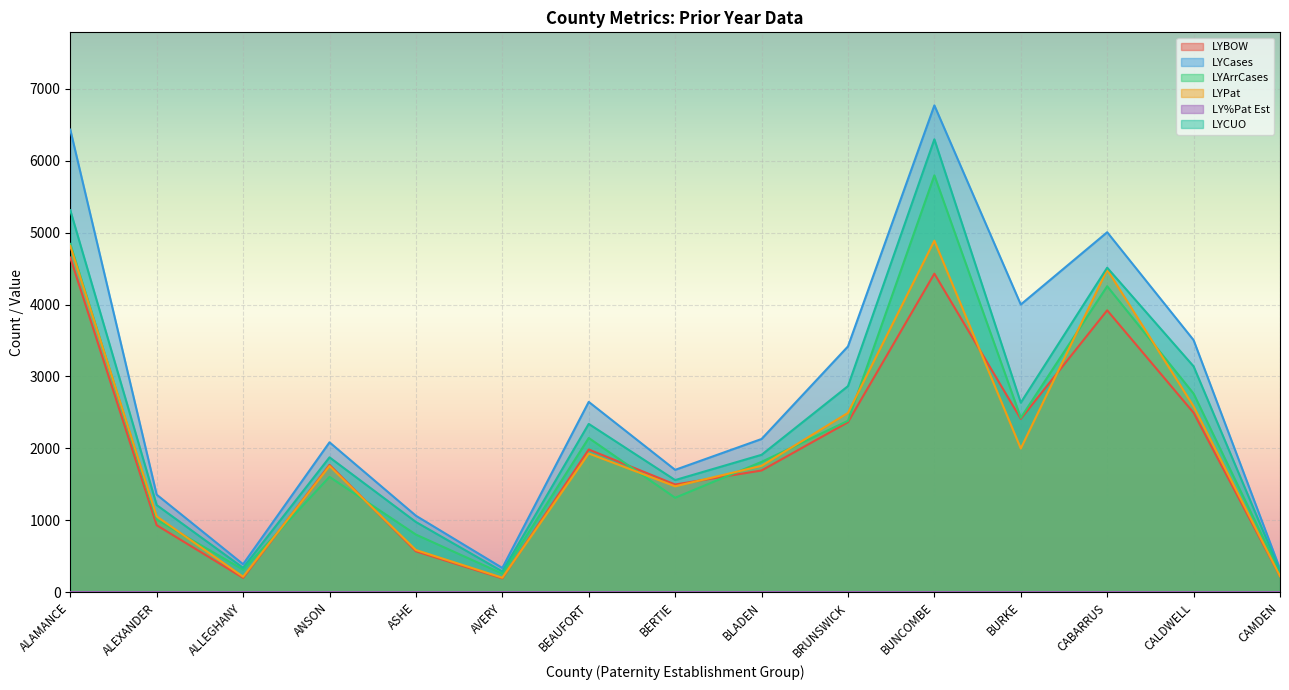

How many interior local peaks does the LYArrCases series have?

4